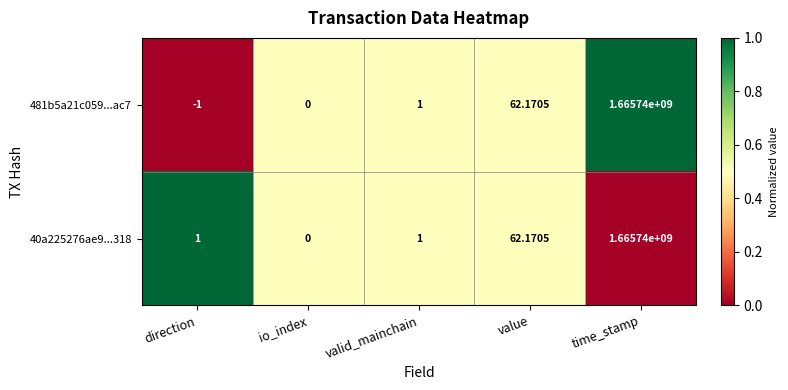

Which series has the largest total across all categories?

40a225276ae9...318